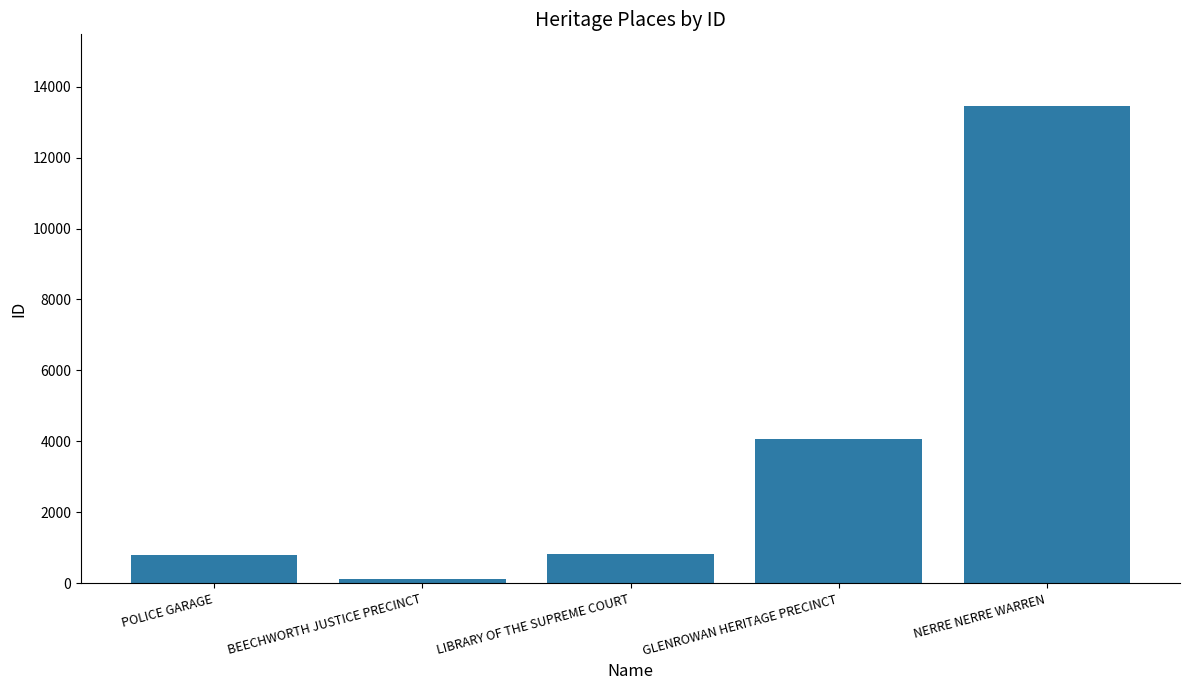

What is the label of the 3rd bar from the right?

LIBRARY OF THE SUPREME COURT